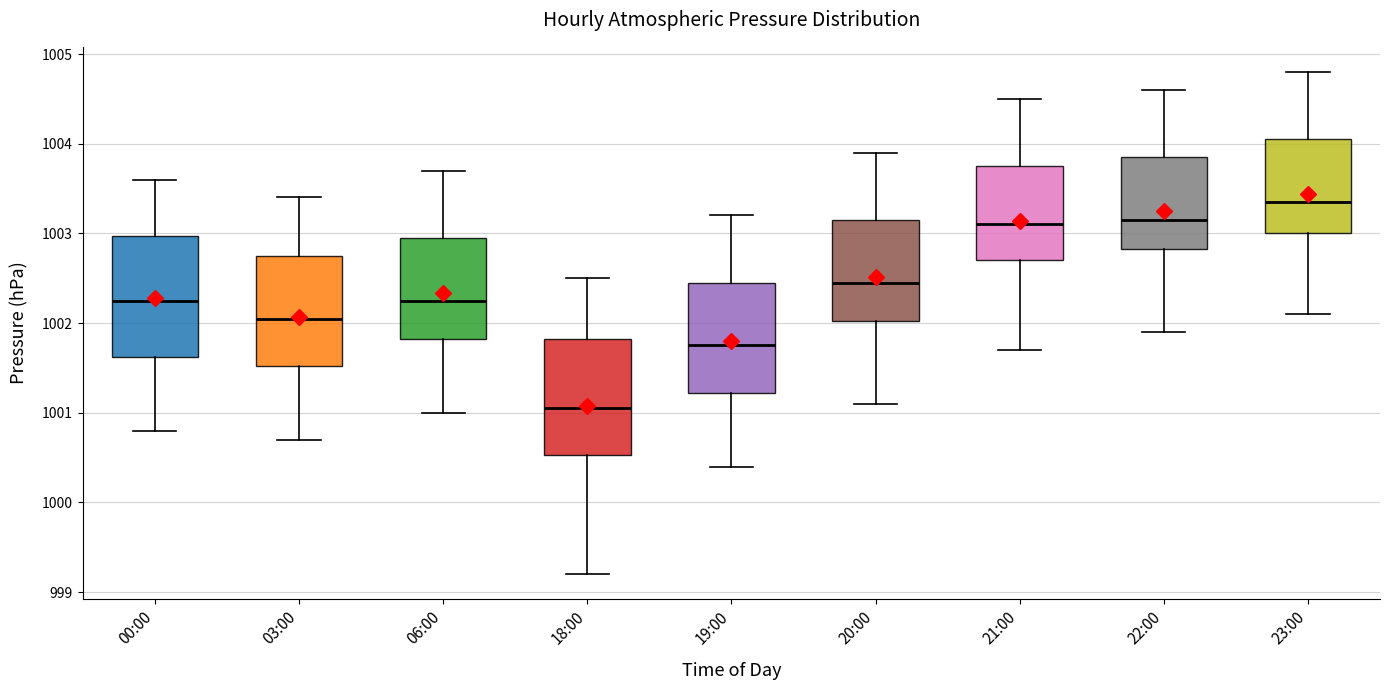

Reading left to right, read every box against the y-axis: the position of its median line, the range the box covers, and the ends of its whiskers. The values are not printed on the chart, so give them approximately, as read against the axis.

00:00: median 1002.3, box 1001.6 to 1003.0, whiskers 1000.8 to 1003.6
03:00: median 1002.1, box 1001.5 to 1002.8, whiskers 1000.7 to 1003.4
06:00: median 1002.3, box 1001.8 to 1003.0, whiskers 1001.0 to 1003.7
18:00: median 1001.1, box 1000.5 to 1001.8, whiskers 999.2 to 1002.5
19:00: median 1001.8, box 1001.2 to 1002.5, whiskers 1000.4 to 1003.2
20:00: median 1002.5, box 1002.0 to 1003.2, whiskers 1001.1 to 1003.9
21:00: median 1003.1, box 1002.7 to 1003.8, whiskers 1001.7 to 1004.5
22:00: median 1003.2, box 1002.8 to 1003.9, whiskers 1001.9 to 1004.6
23:00: median 1003.4, box 1003.0 to 1004.1, whiskers 1002.1 to 1004.8